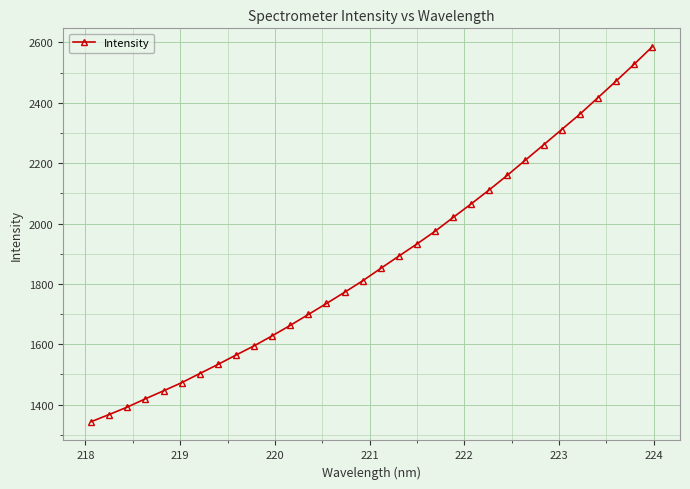

What is the greatest value displayed?

2584.5